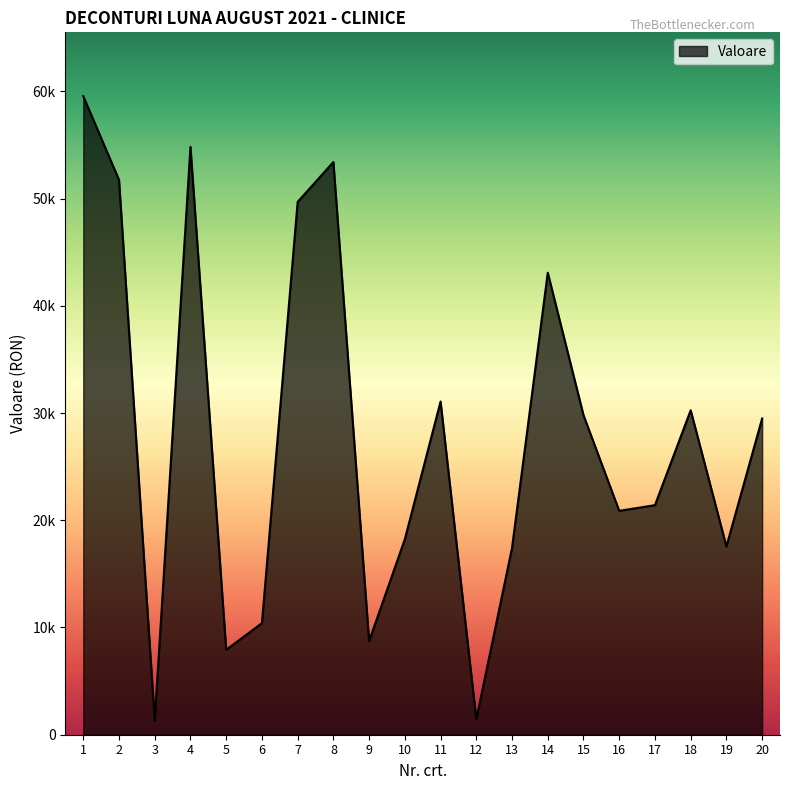

Is this an area chart (filled region under the line)?

Yes